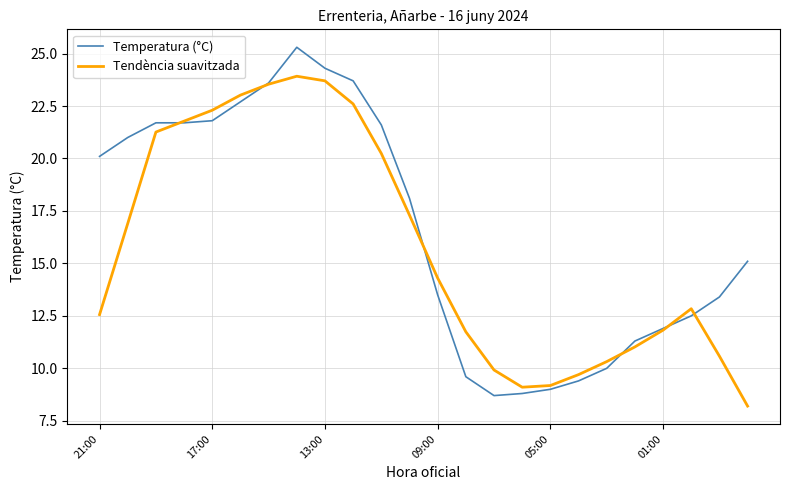

Which series has the largest range (max minus min)?

Temperatura (°C)